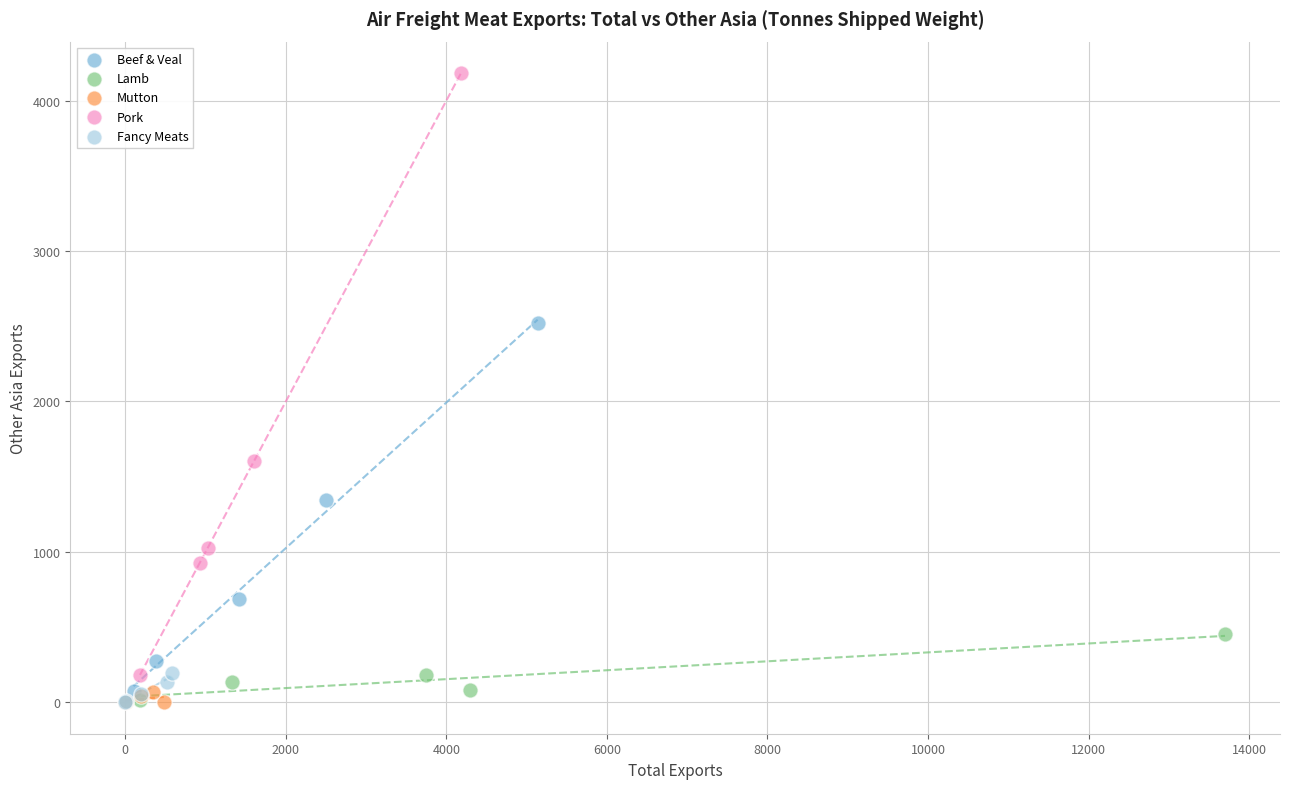

Which series has the largest Y range (max minus min)?

Pork